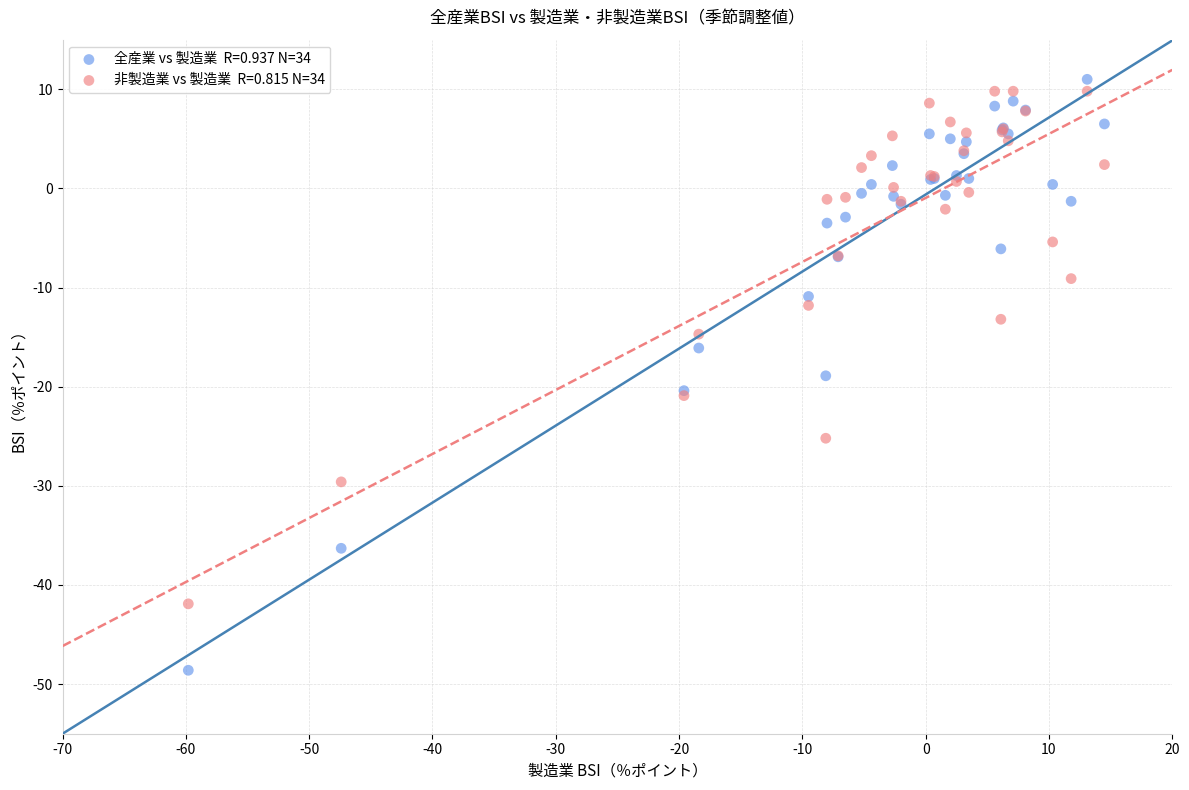

Across all series, what Y value is closest to -18?

-18.9